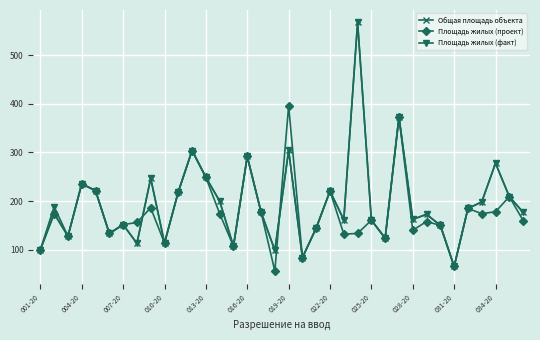

What are all the series names shown in the legend?

Общая площадь объекта, Площадь жилых (проект), Площадь жилых (факт)